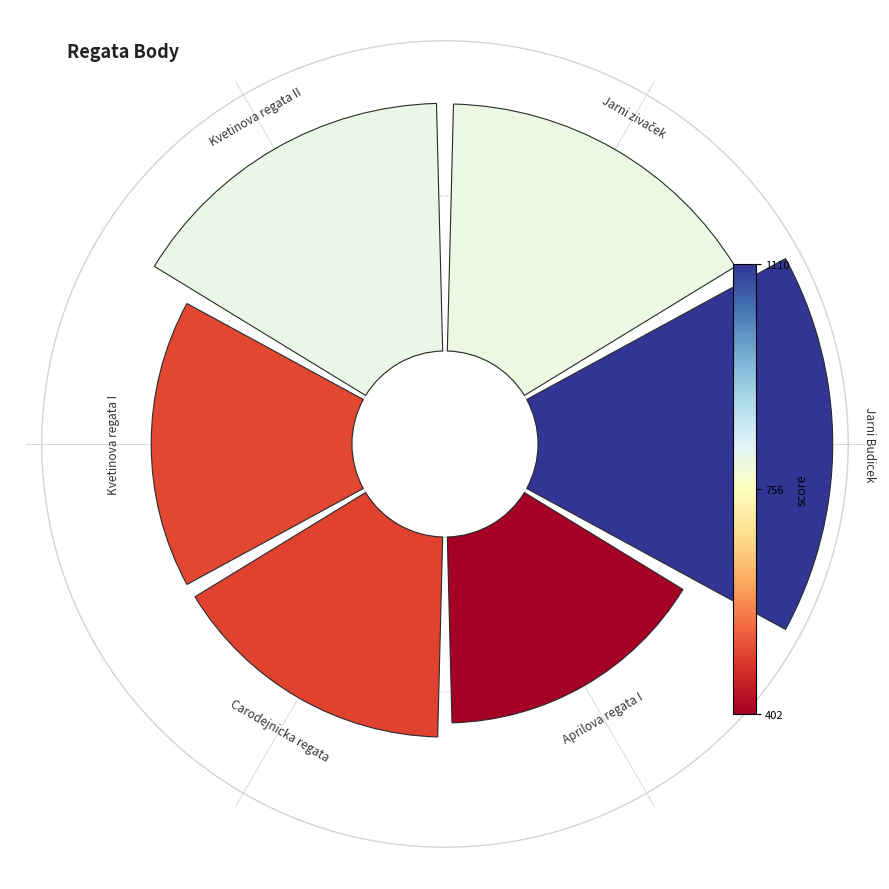

How many slices are in this pie chart?

6